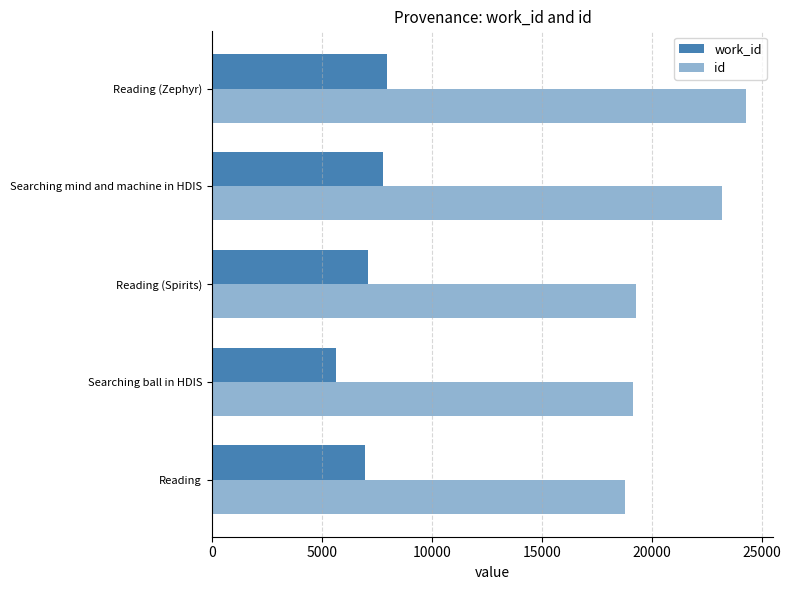

What is the minimum value for id?

18792